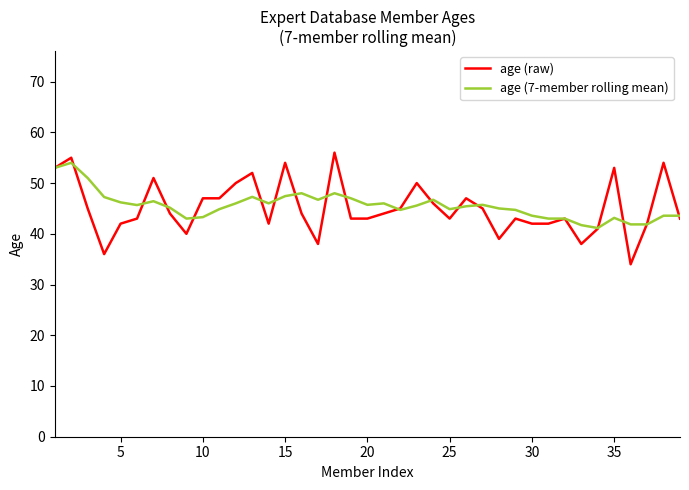

What is the greatest value displayed?

56.0